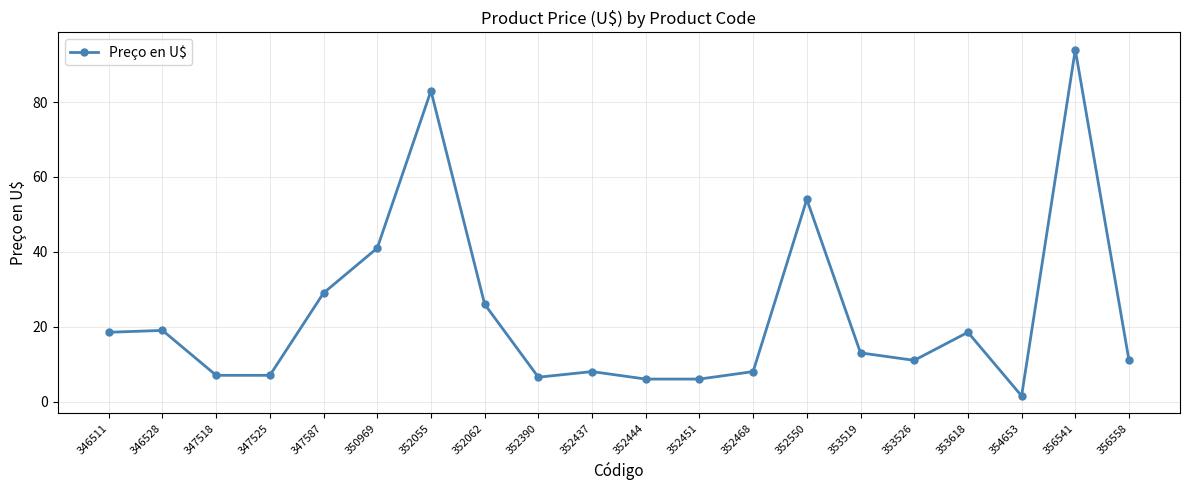

How many lines are shown in the chart?

1